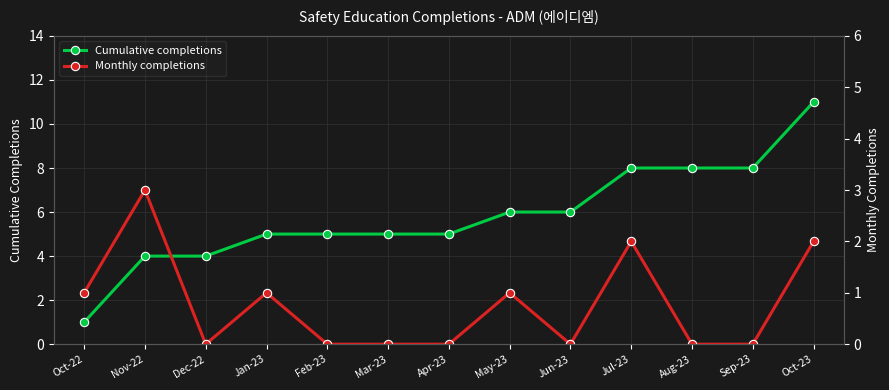

Which series has the largest range (max minus min)?

Cumulative completions